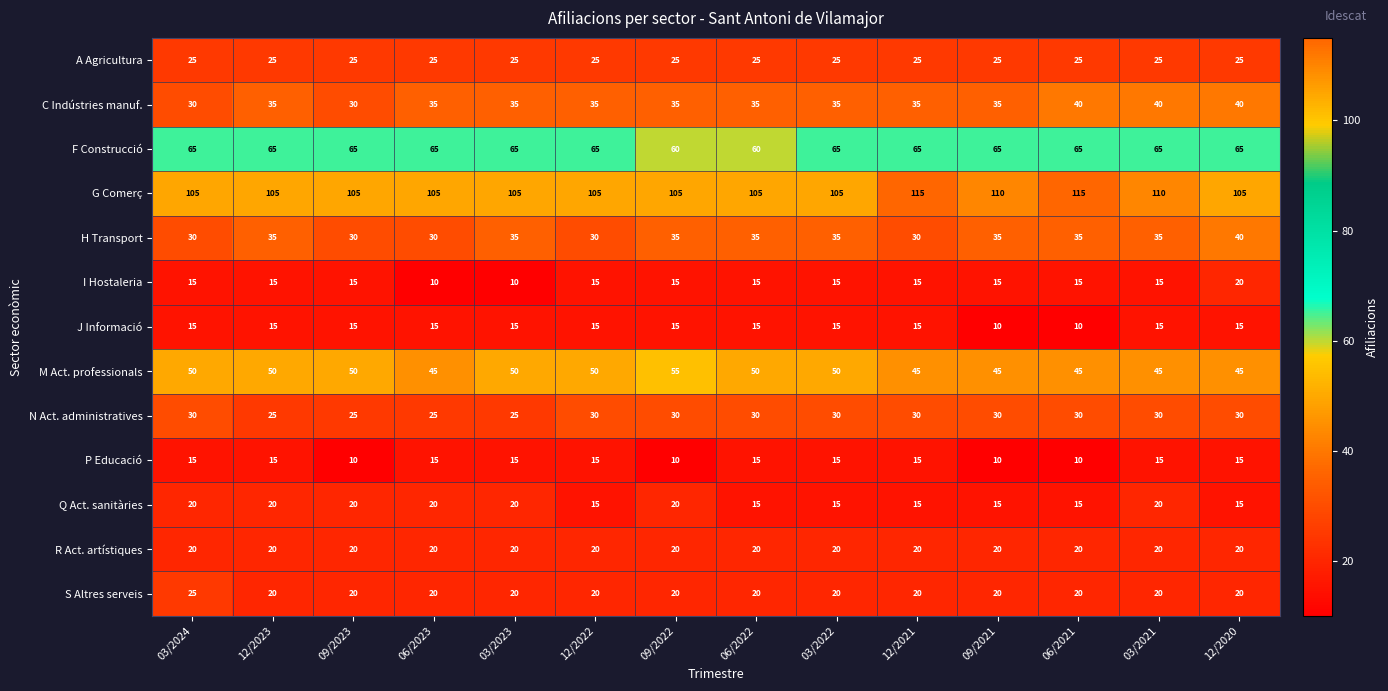

What is the spread (max minus min) of values at 03/2024?

90